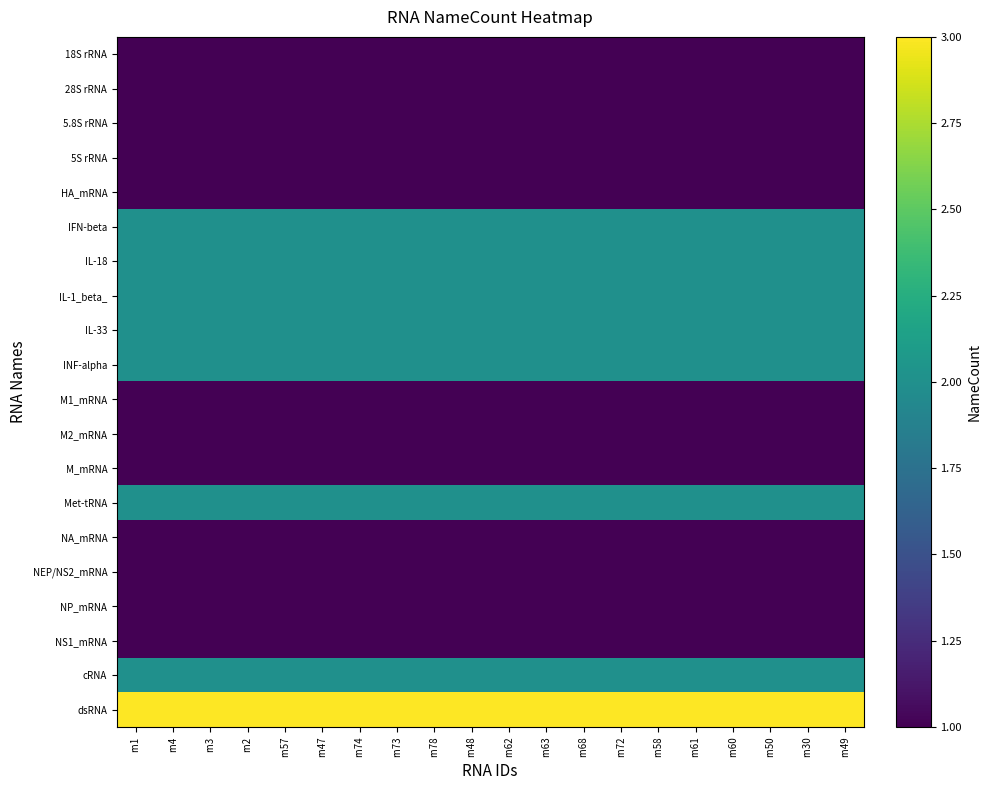

List the series in order of their peak value, lowest first.

18S rRNA, 28S rRNA, 5.8S rRNA, 5S rRNA, HA_mRNA, M1_mRNA, M2_mRNA, M_mRNA, NA_mRNA, NEP/NS2_mRNA, NP_mRNA, NS1_mRNA, IFN-beta, IL-18, IL-1_beta_, IL-33, INF-alpha, Met-tRNA, cRNA, dsRNA